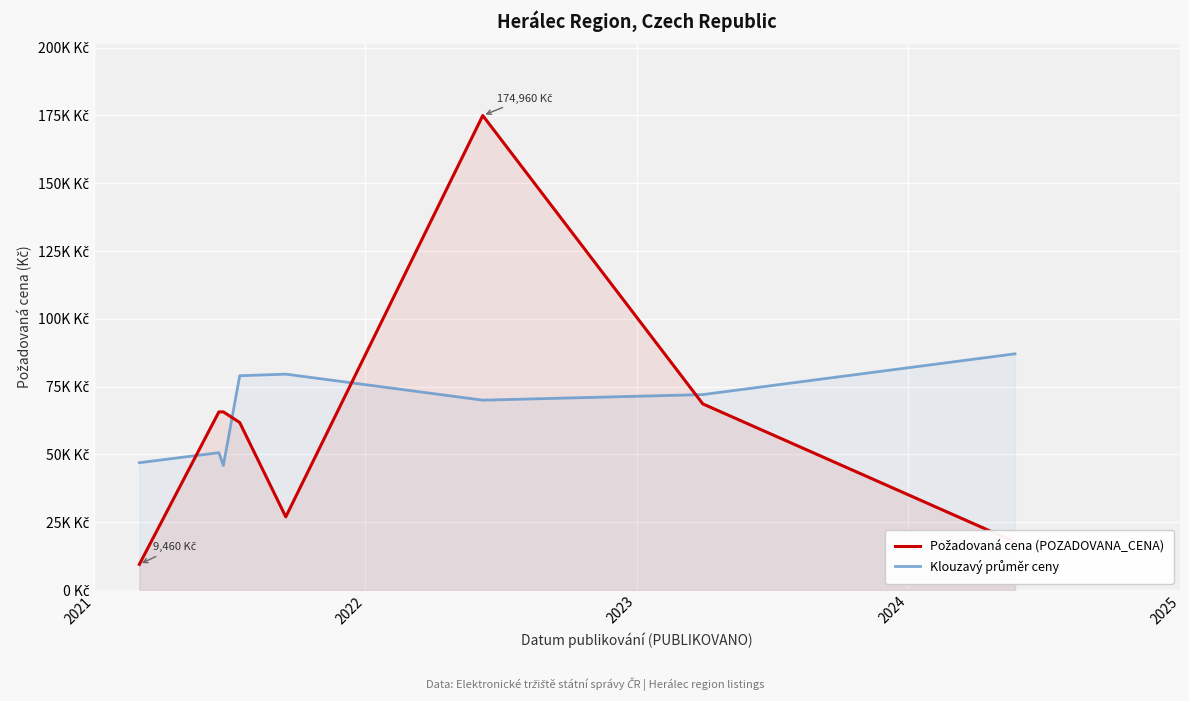

True or false: Klouzavý průměr ceny and Požadovaná cena (POZADOVANA_CENA) cross at least once.

True